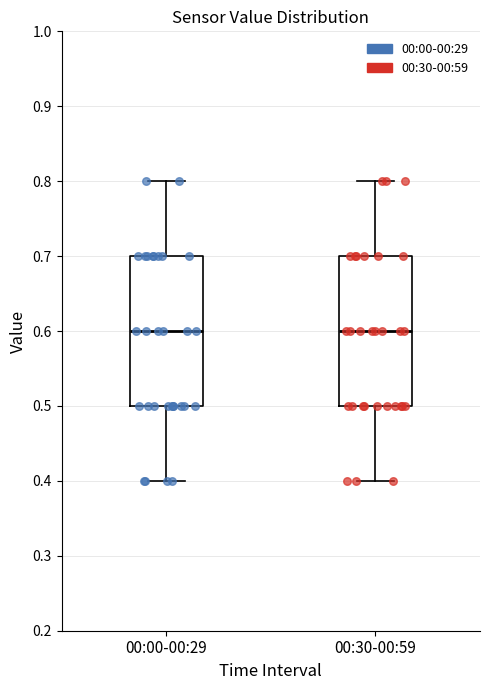

Where does the lower whisker of the box for 00:00-00:29 end on the y-axis? The values are not printed on the chart, so give them approximately, as read against the axis.

0.4